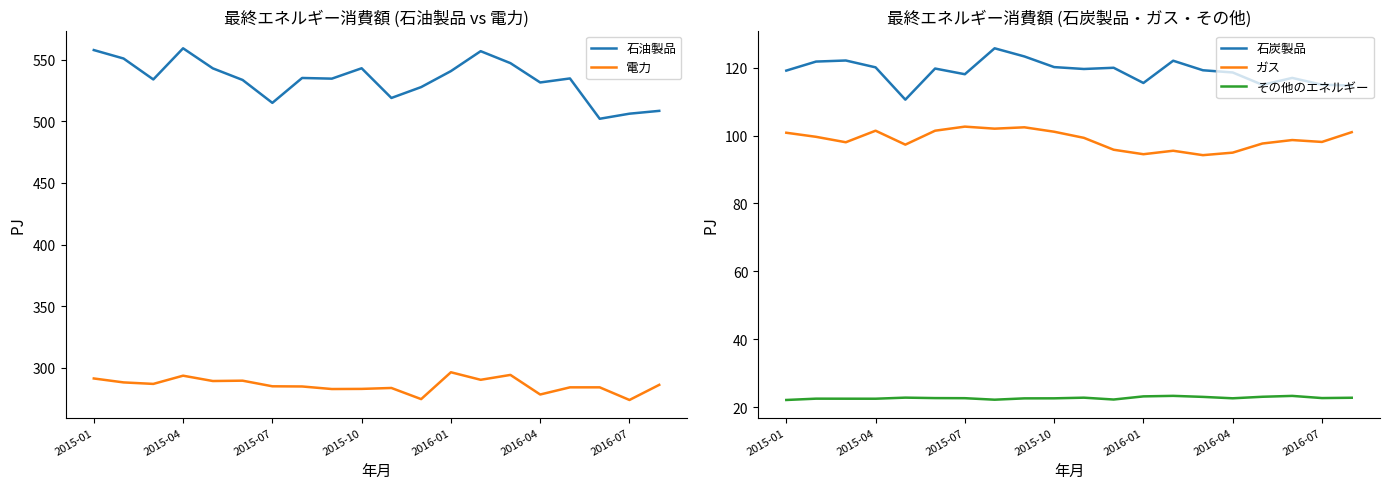

What position from the left is 17?

18